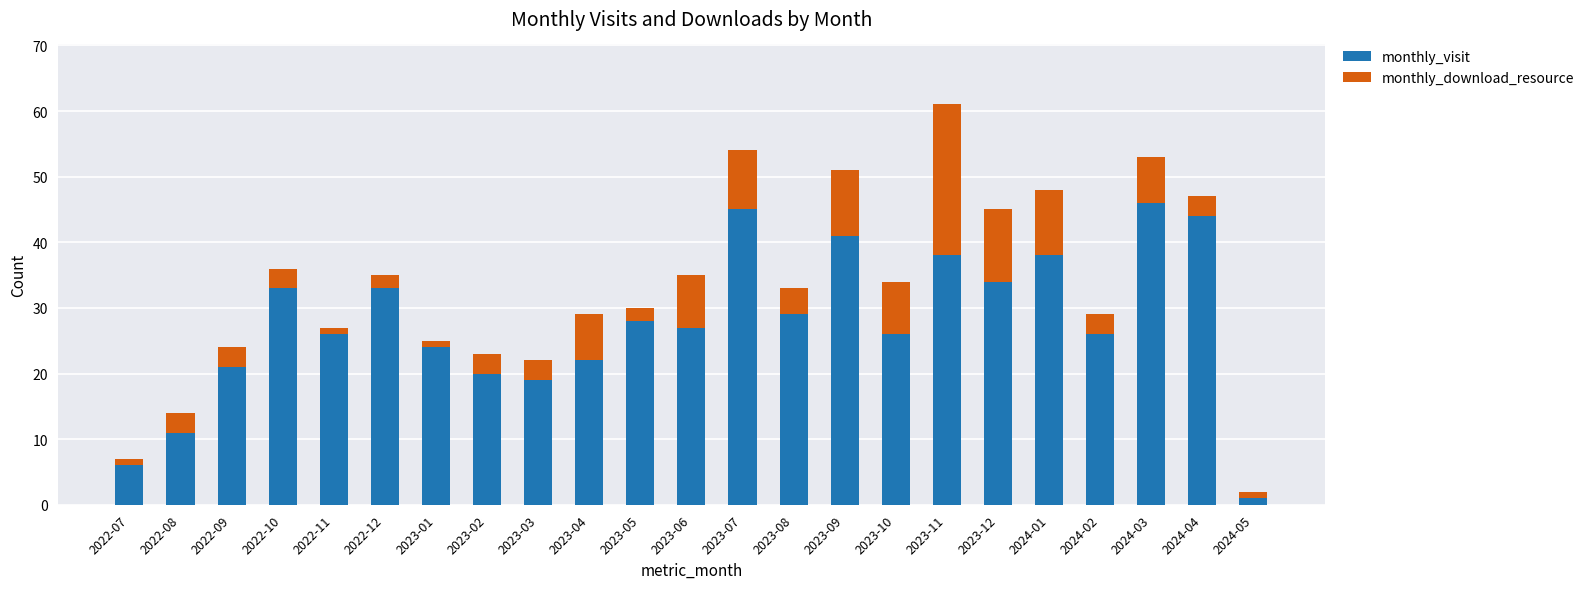

What is the maximum value for monthly_visit?

46